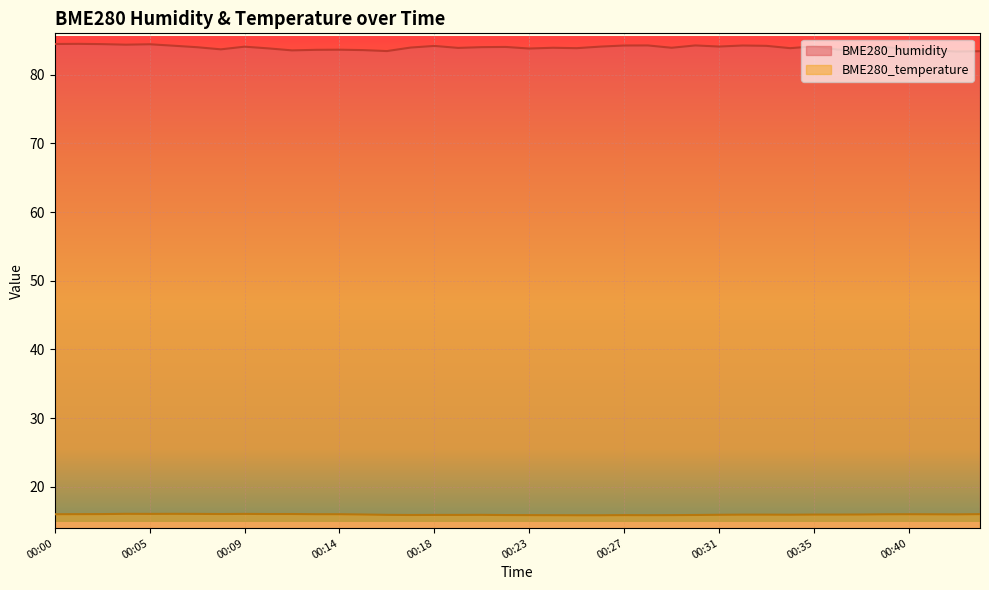

Which series has the largest total across all categories?

BME280_humidity